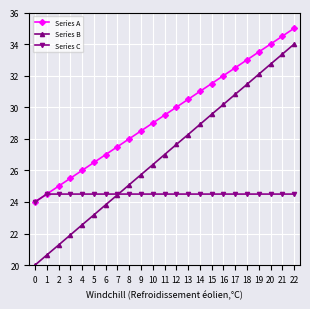

Rank the categories by Series B value from lowest to highest.

0, 1, 2, 3, 4, 5, 6, 7, 8, 9, 10, 11, 12, 13, 14, 15, 16, 17, 18, 19, 20, 21, 22